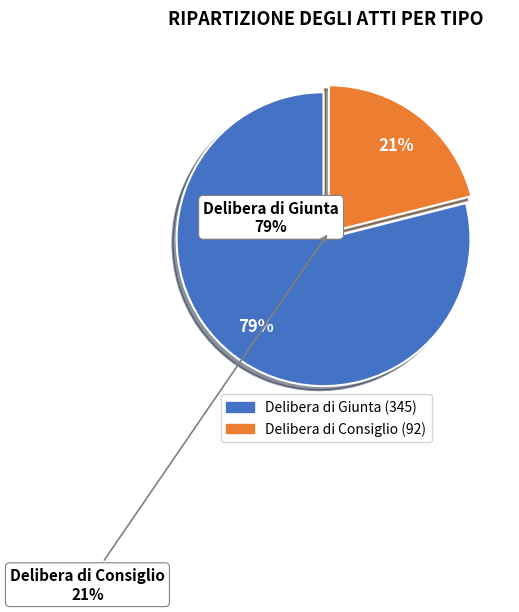

What percentage is the Delibera di Giunta slice, to the nearest percent?

79%